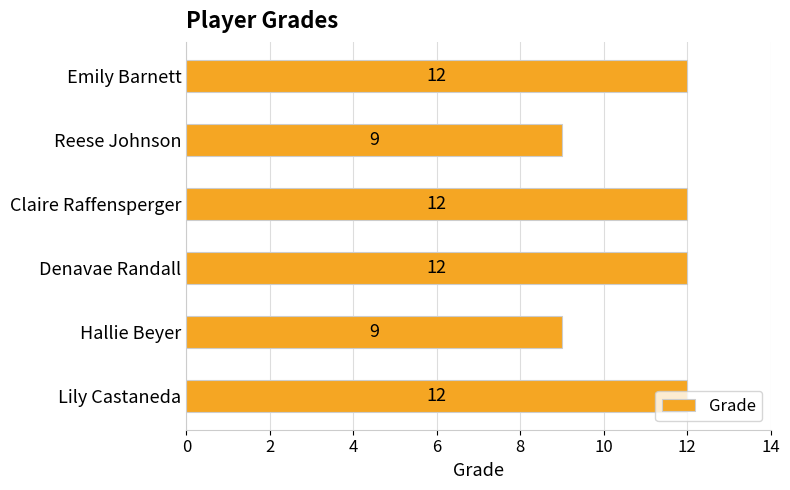

Approximately how many times larger is the value at Denavae Randall compared to Claire Raffensperger?

1.0